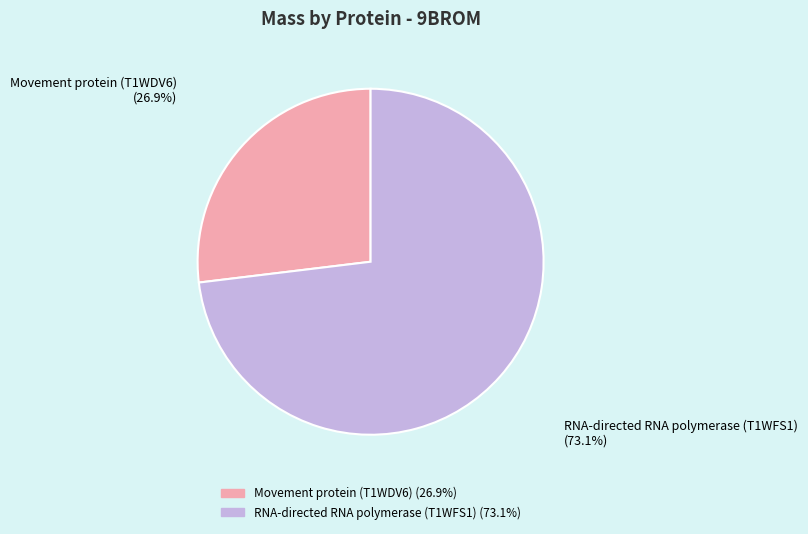

What is the smallest slice in the pie chart?

Movement protein (T1WDV6)